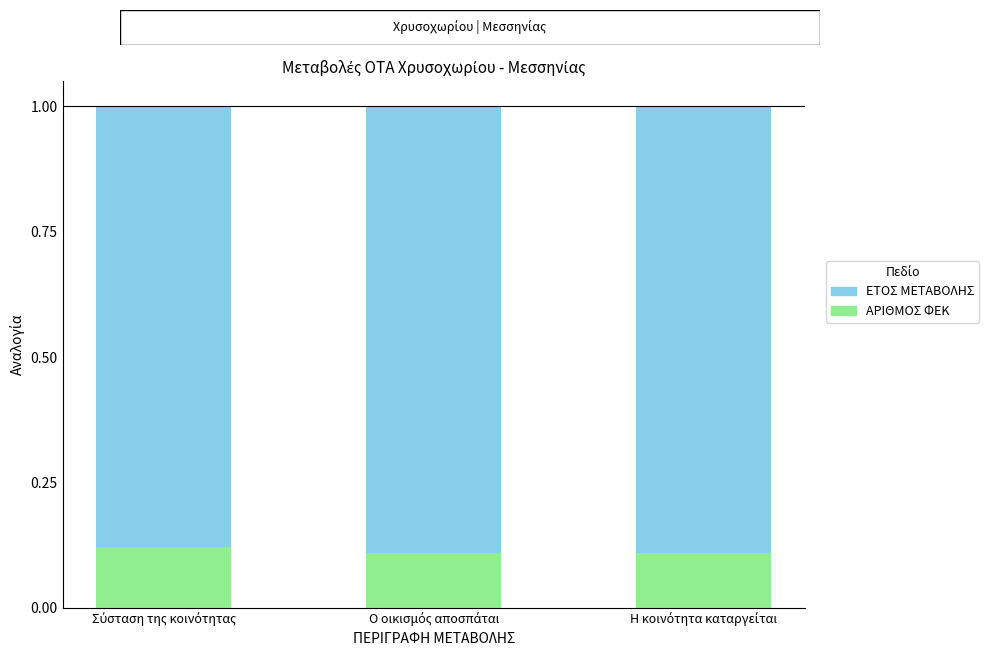

At which label is ΑΡΙΘΜΟΣ ΦΕΚ closest to 0?

Ο οικισμός αποσπάται